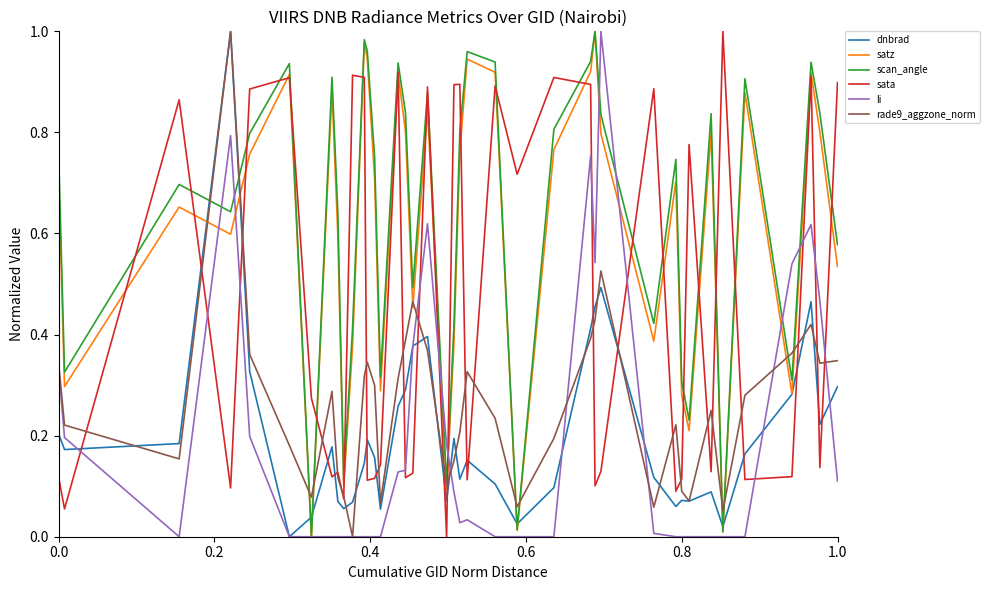

True or false: sata and scan_angle intersect in this chart.

True